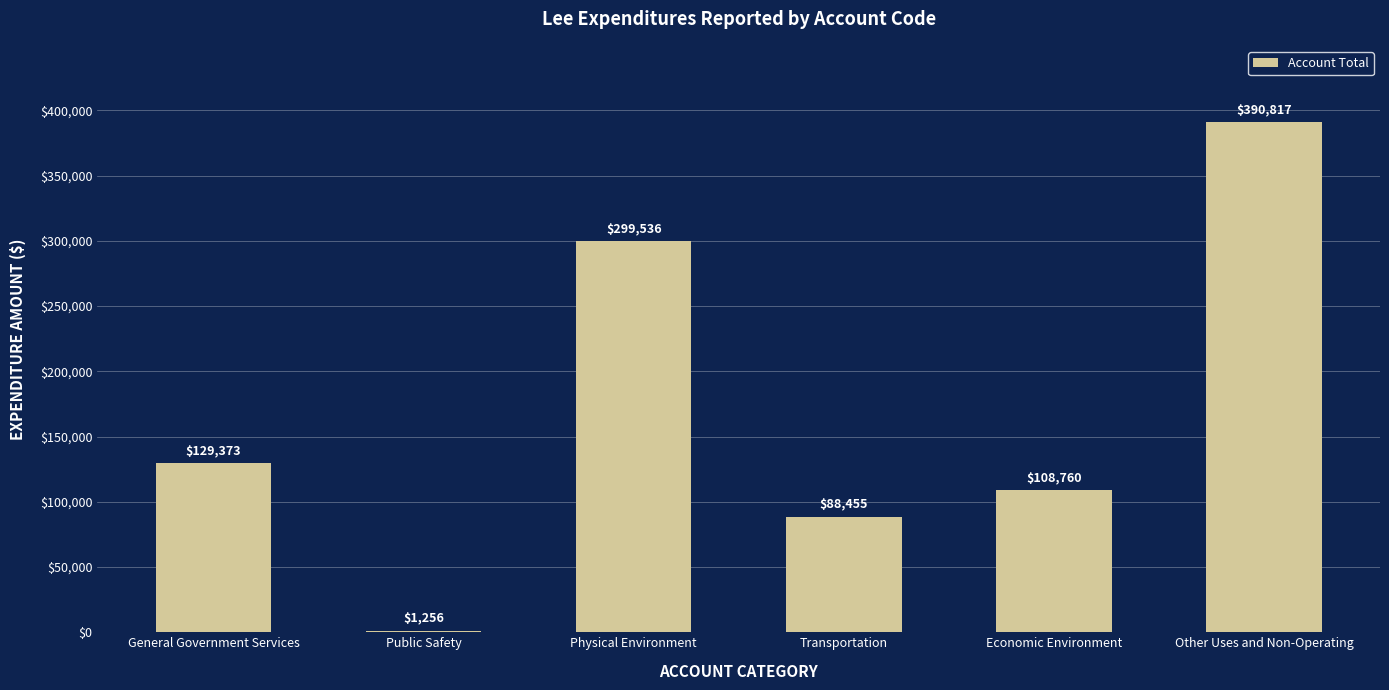

Which has a higher value, Economic Environment or General Government Services?

General Government Services